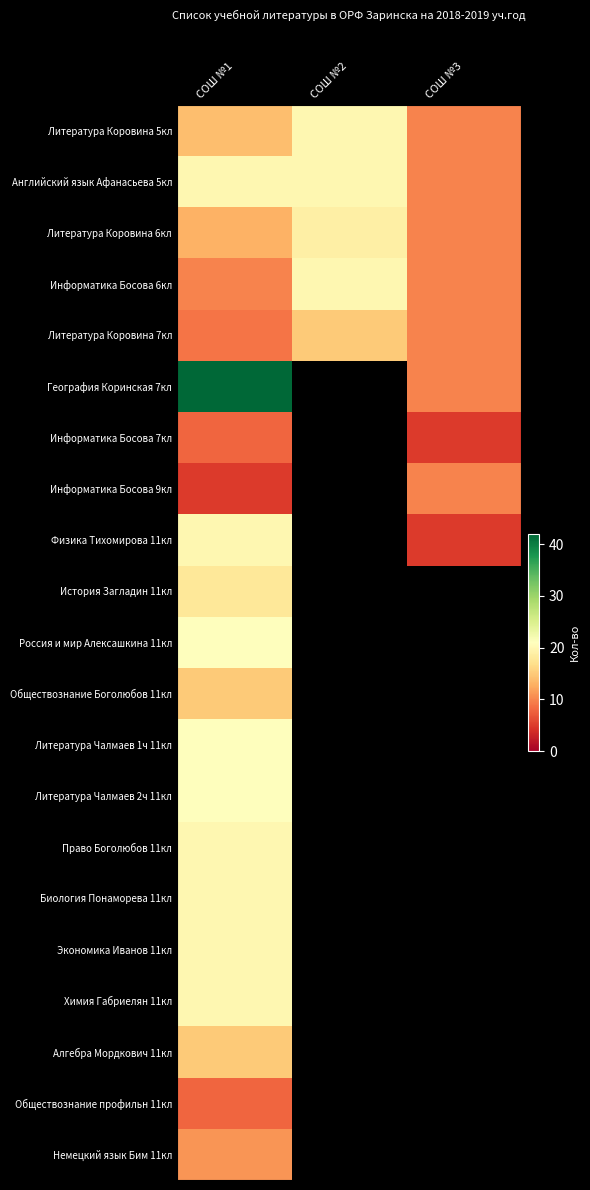

Between СОШ №2 and СОШ №3, which is larger?

СОШ №2